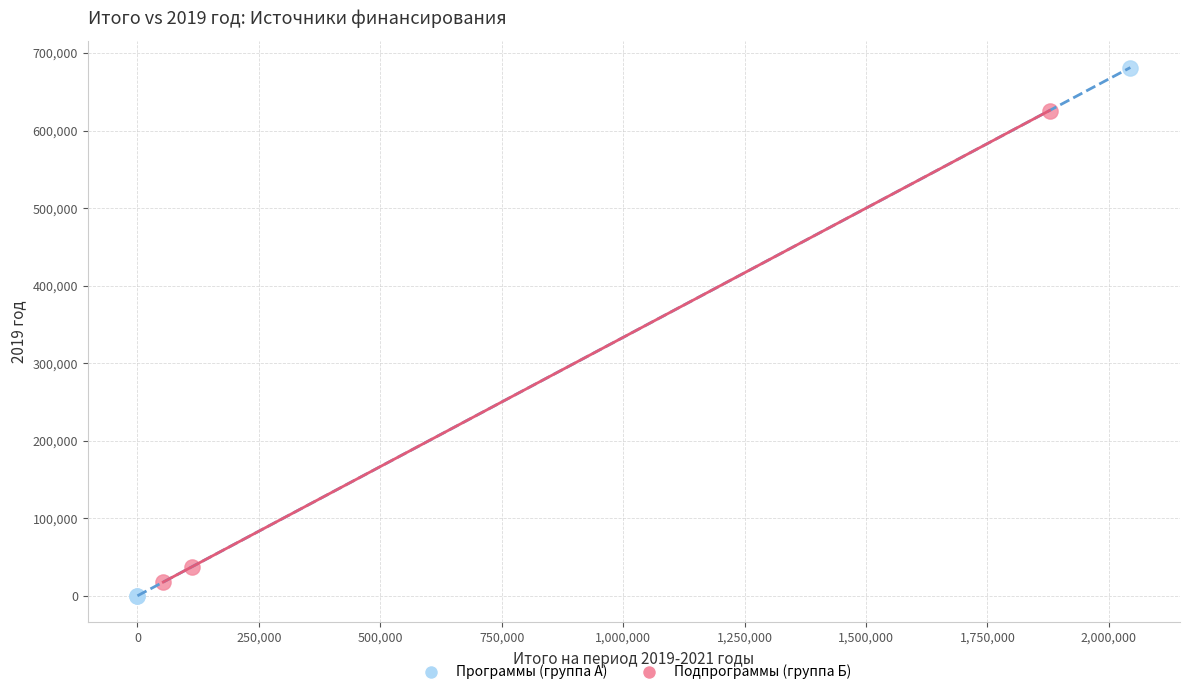

Which series contains the highest Y value?

Программы (группа А)